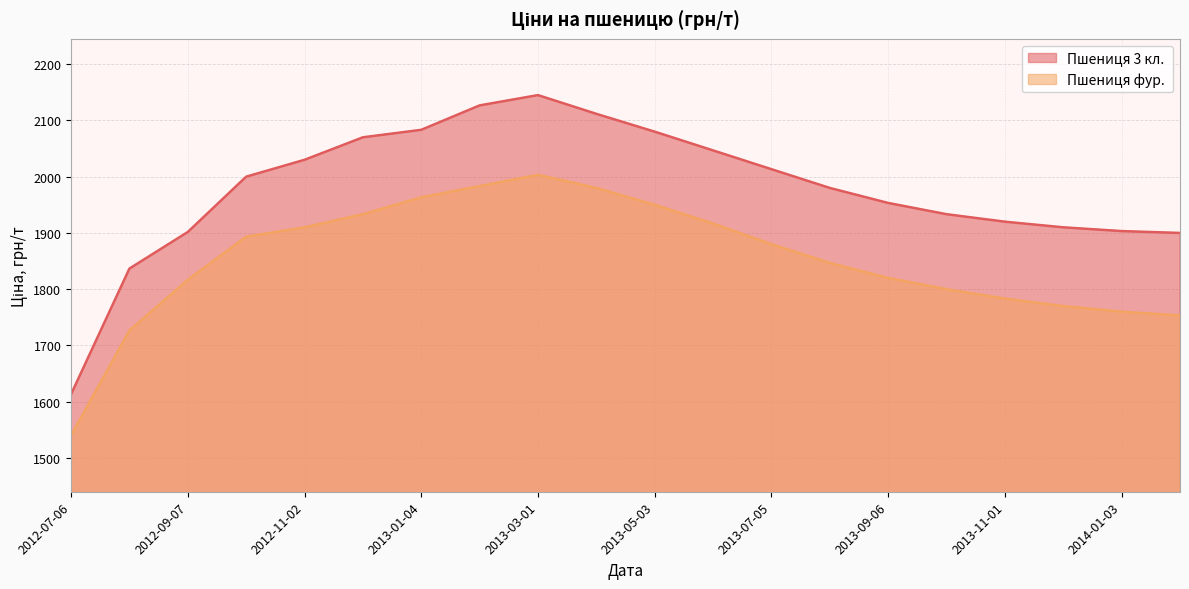

Rank the series by their maximum value, from lowest to highest.

Пшениця фур. , Пшениця 3 кл.